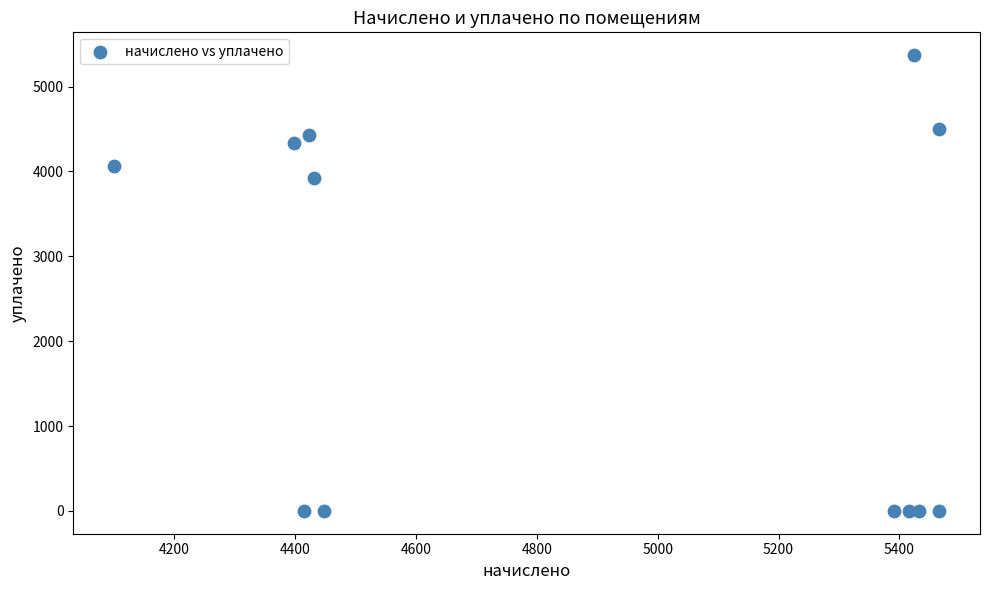

What Y value in the scatter plot is closest to 2684?

3917.8